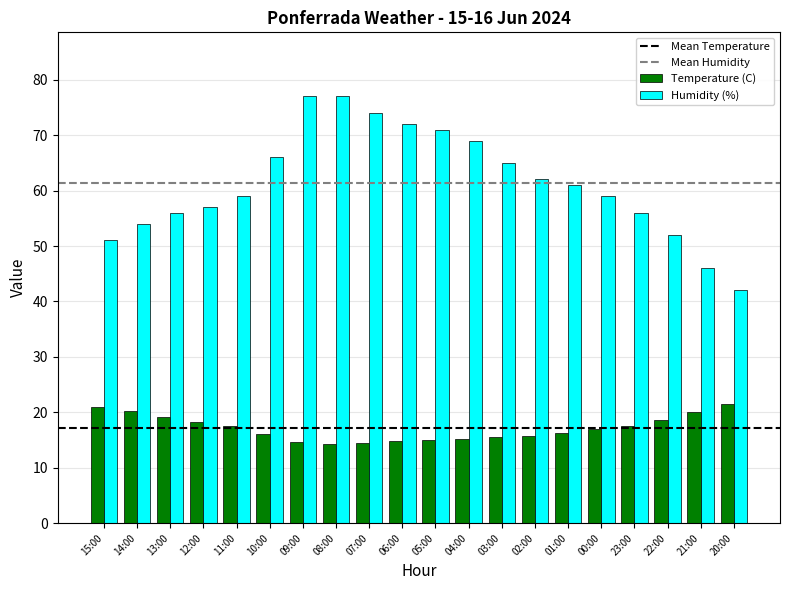

How many bars are there in each group?

2